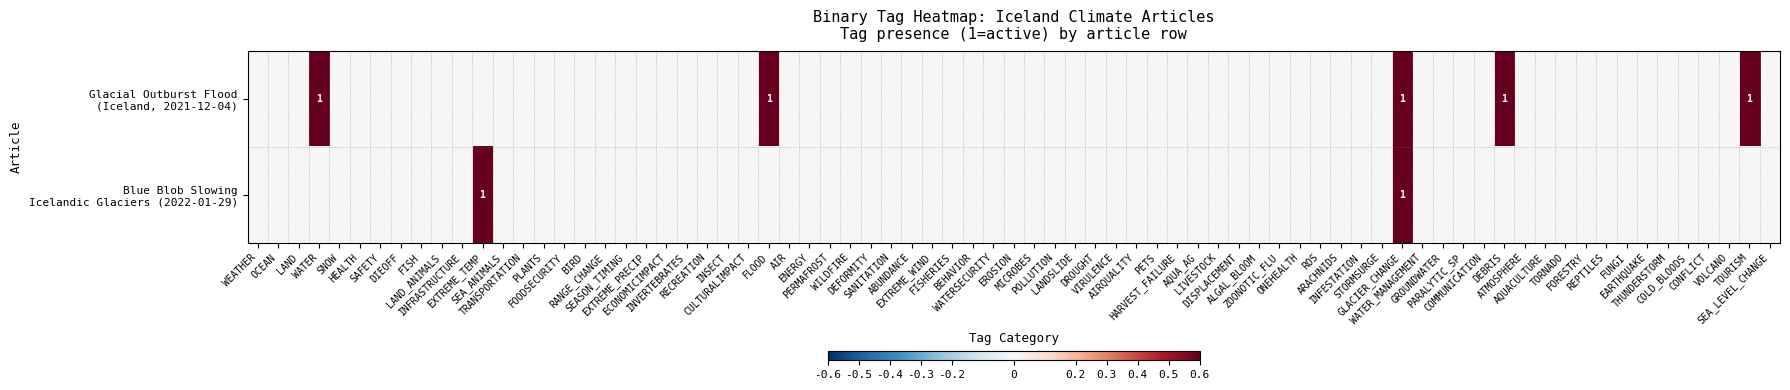

What is the difference between the maximum and minimum values in the E167EC33-59B5-428F-BD80-D2A2CF602260 series?

1